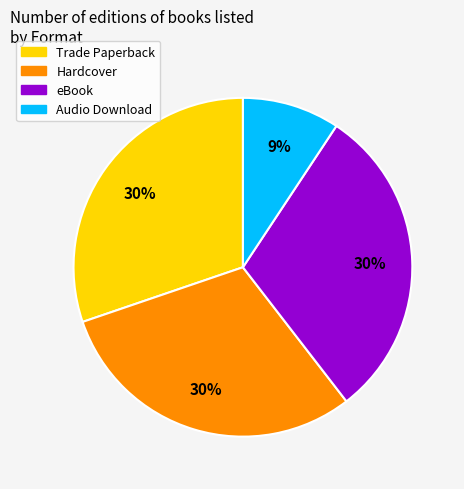

To the nearest percent, what is the average slice percentage?

25%